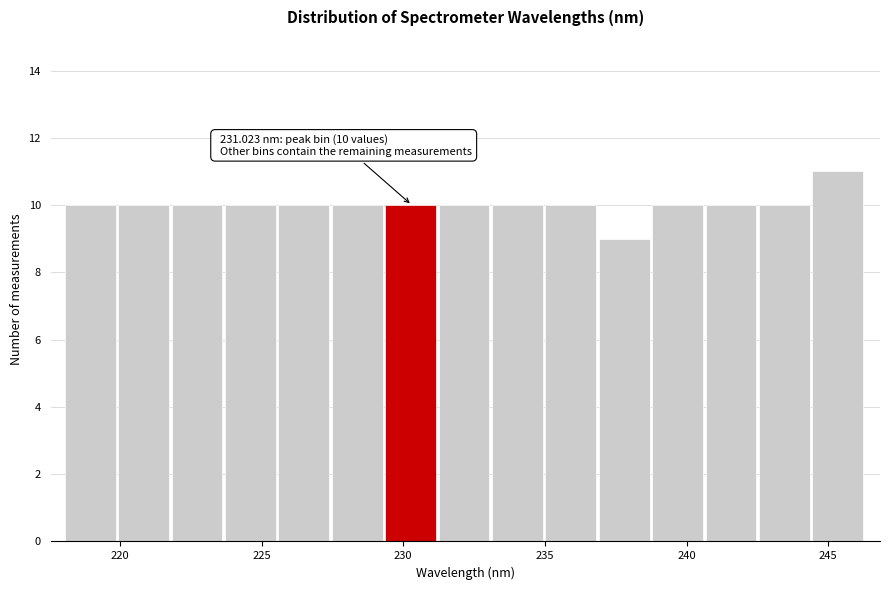

Around what value on the x-axis is the tallest bar? Give the approximate position of its centre, as read against the axis.

245.5